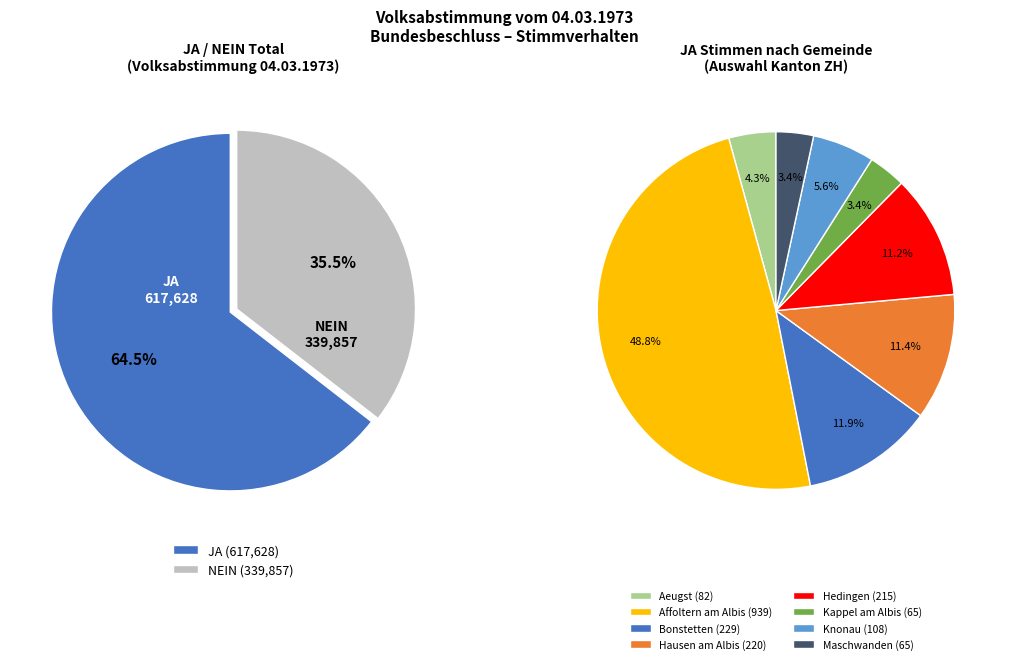

Is it true that Knonau is 10% of the pie?

False